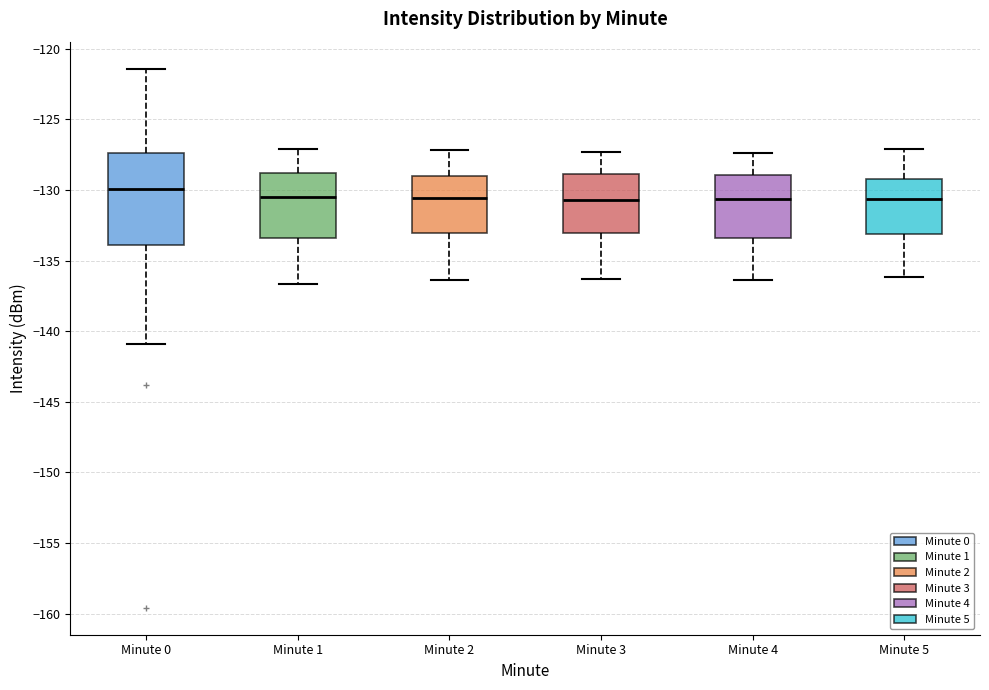

Where does the median line of the box for Minute 5 sit on the y-axis? The values are not printed on the chart, so give them approximately, as read against the axis.

-130.5